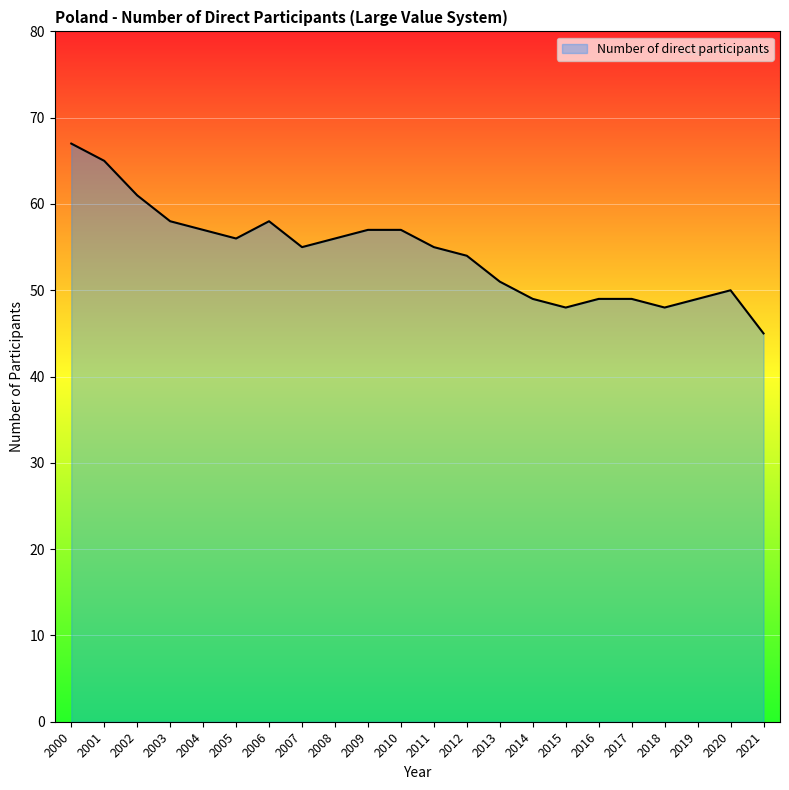

Between 2021 and 2007, which is larger?

2007